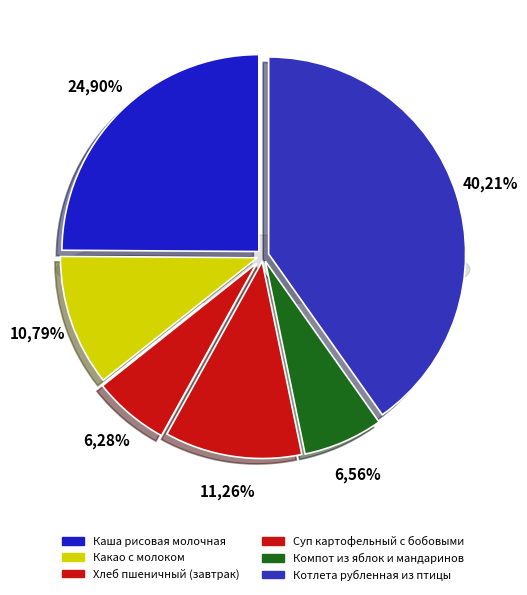

Is it true that Каша рисовая молочная is 25% of the pie?

True